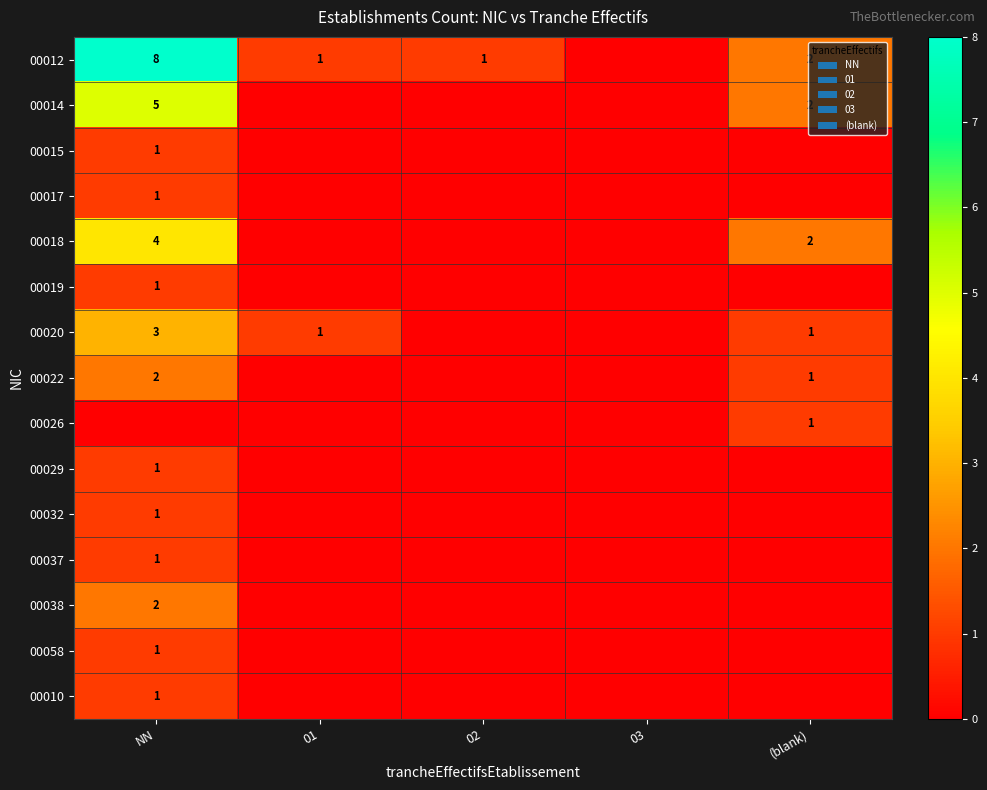

The value of 00026 at (blank) is 0. True or false?

False